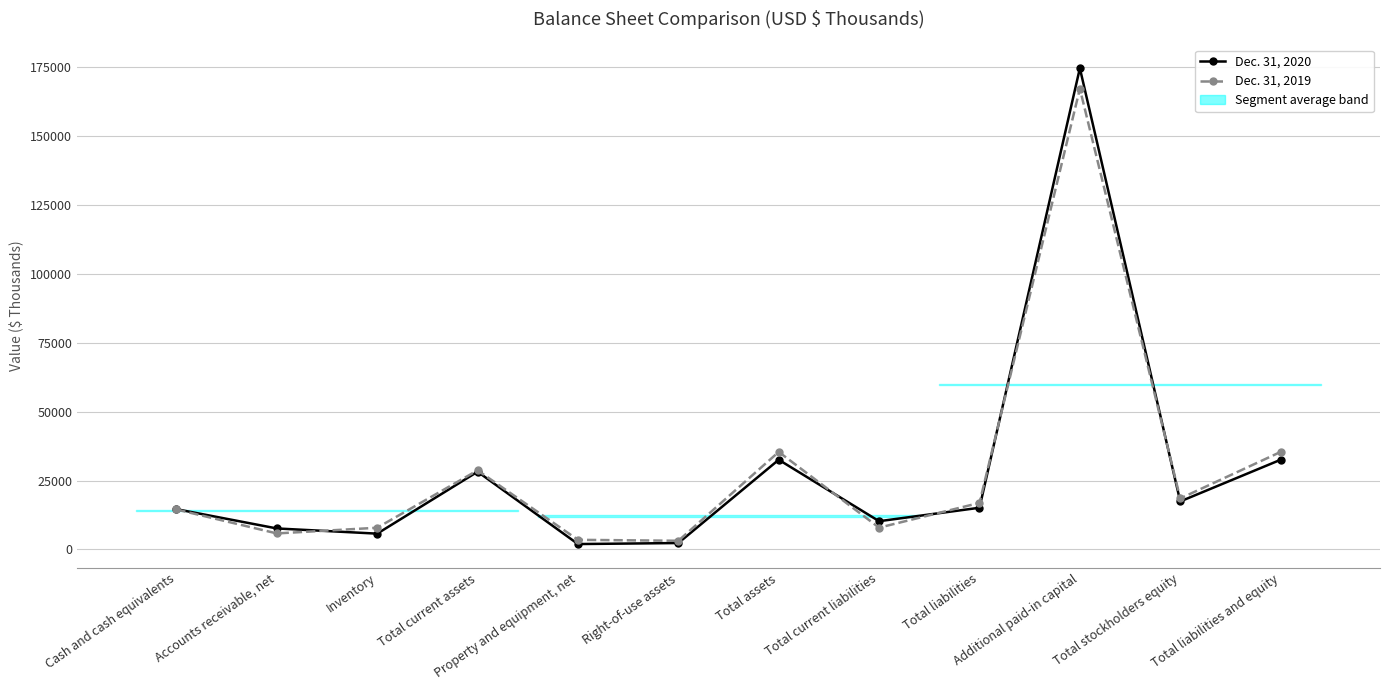

The value of Dec. 31, 2020 at Property and equipment, net is 3201. True or false?

False